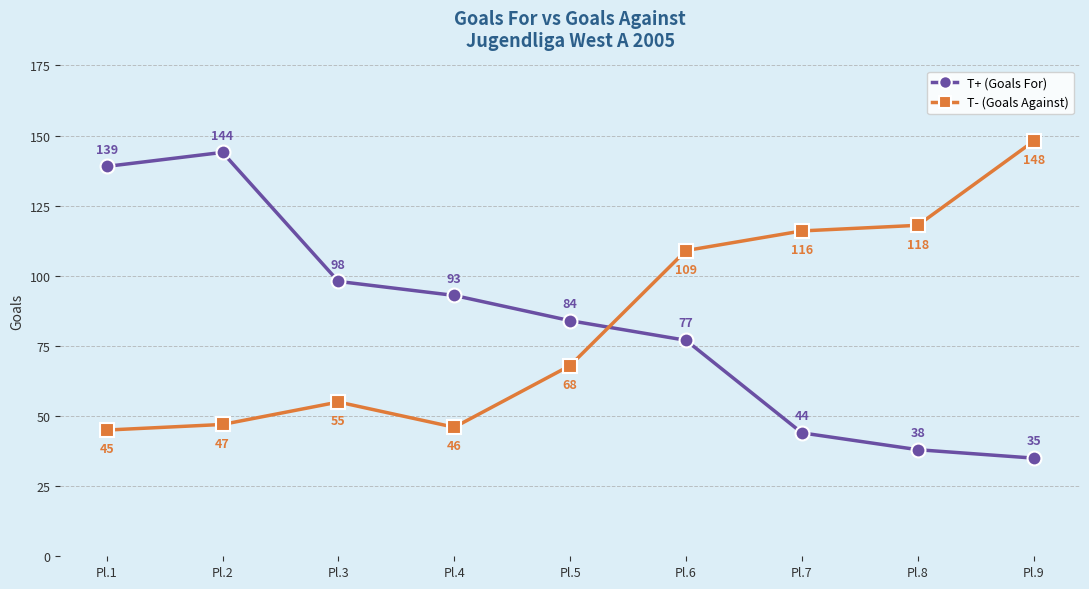

Reading left to right, what are all the values shown in this chart?

T+ (Goals For): Pl.1=139	Pl.2=144	Pl.3=98	Pl.4=93	Pl.5=84	Pl.6=77	Pl.7=44	Pl.8=38	Pl.9=35
T- (Goals Against): Pl.1=45	Pl.2=47	Pl.3=55	Pl.4=46	Pl.5=68	Pl.6=109	Pl.7=116	Pl.8=118	Pl.9=148